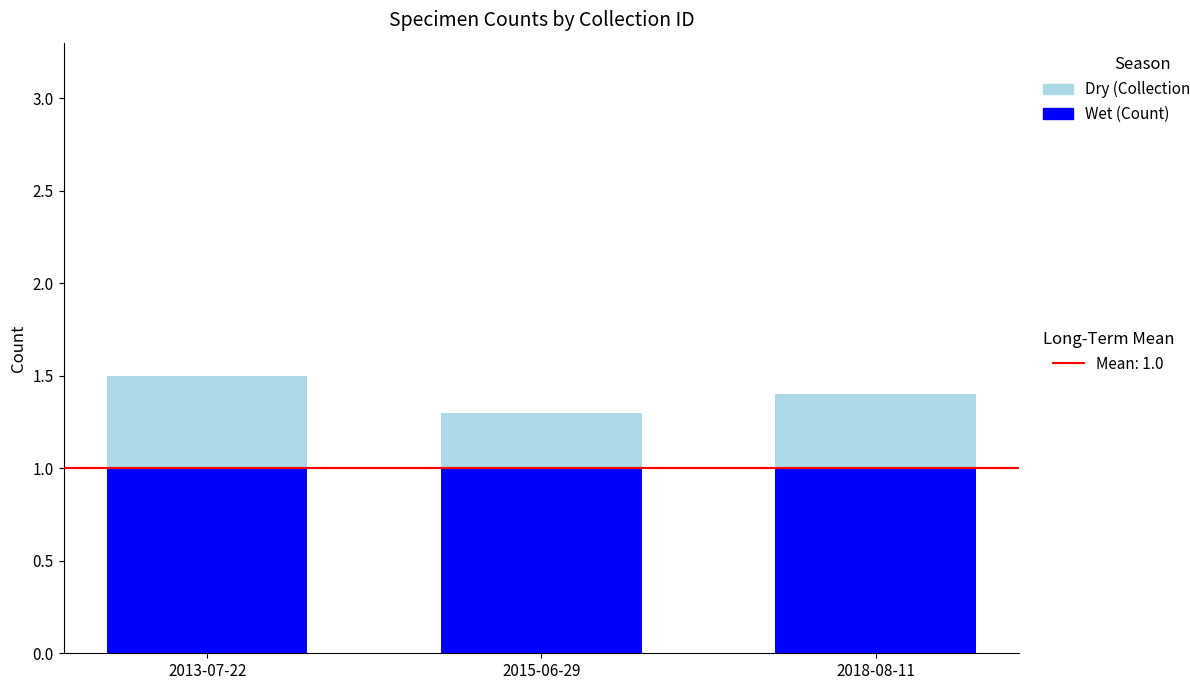

What is the total value across all series at 2018-08-11?

1.4